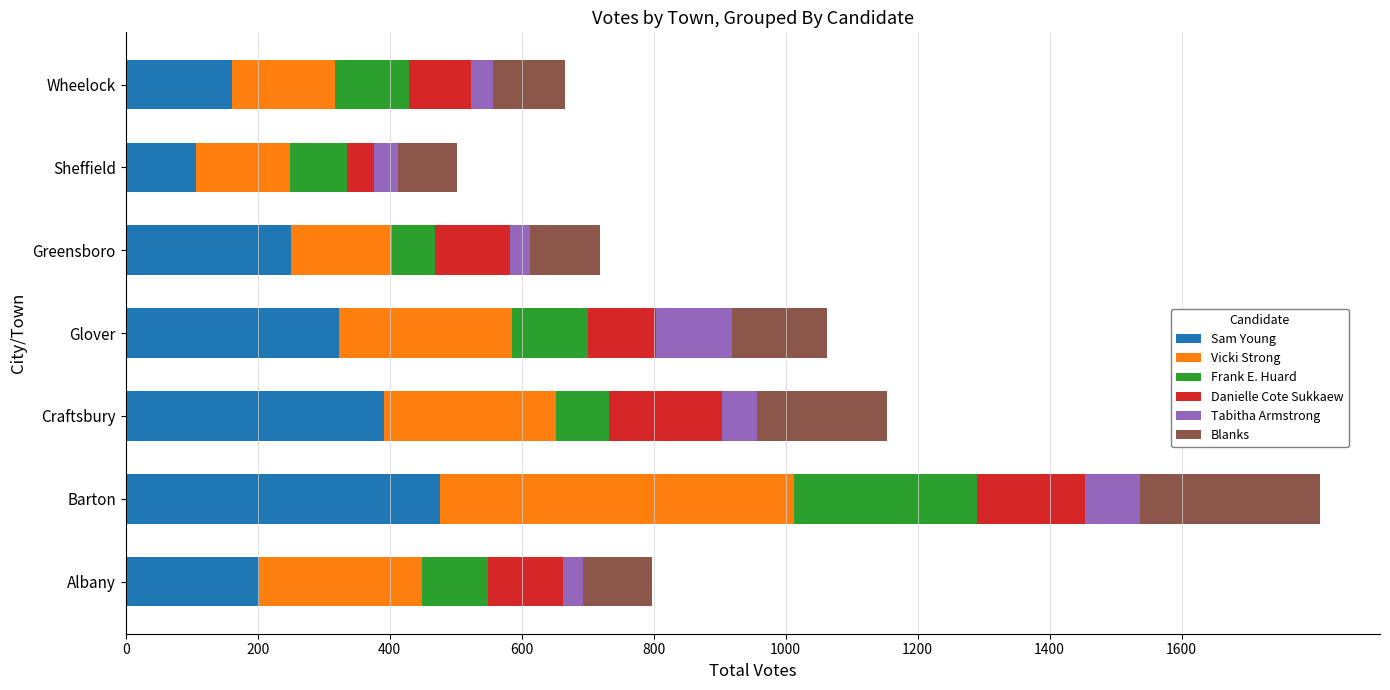

At which category is the sum across all series the highest?

Barton